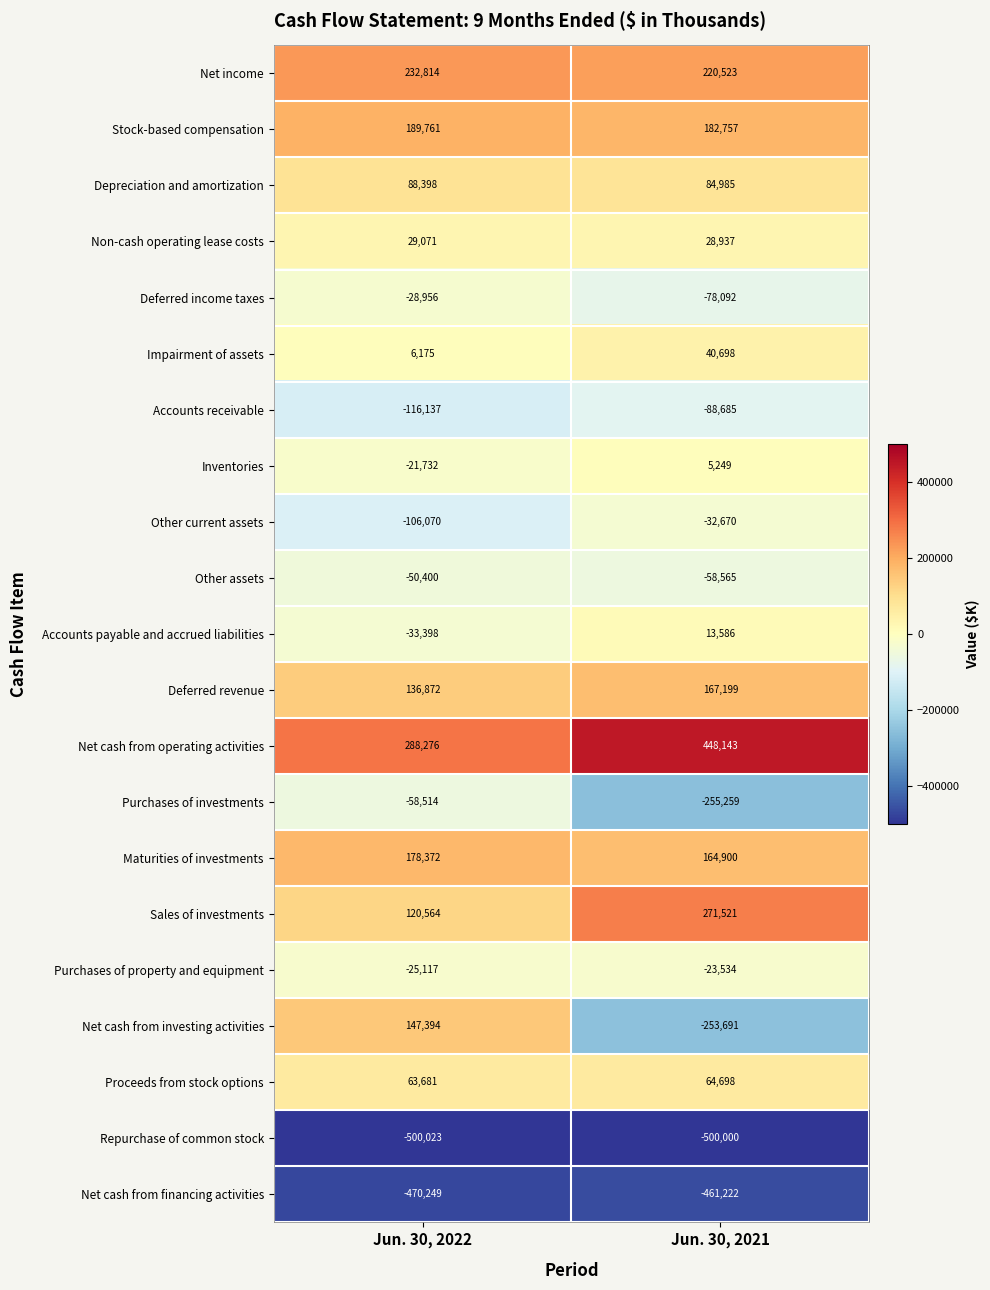

At Jun. 30, 2022, list the series in order from largest to smallest.

Net cash from operating activities, Net income, Stock-based compensation, Maturities of investments, Net cash from investing activities, Deferred revenue, Sales of investments, Depreciation and amortization, Proceeds from stock options, Non-cash operating lease costs, Impairment of assets, Inventories, Purchases of property and equipment, Deferred income taxes, Accounts payable and accrued liabilities, Other assets, Purchases of investments, Other current assets, Accounts receivable, Net cash from financing activities, Repurchase of common stock